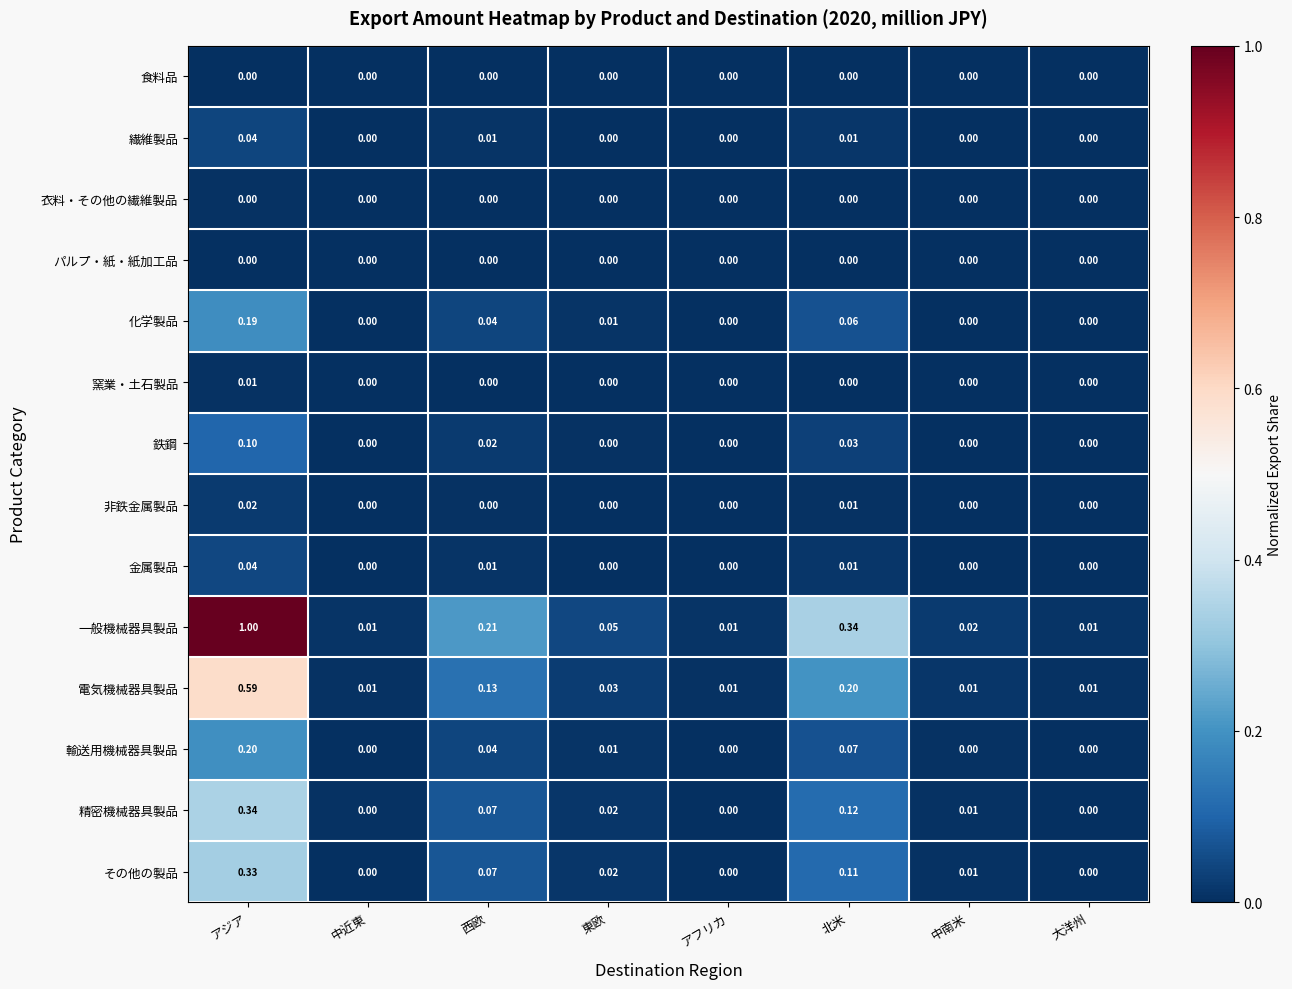

At which category is the sum across all series the highest?

アジア